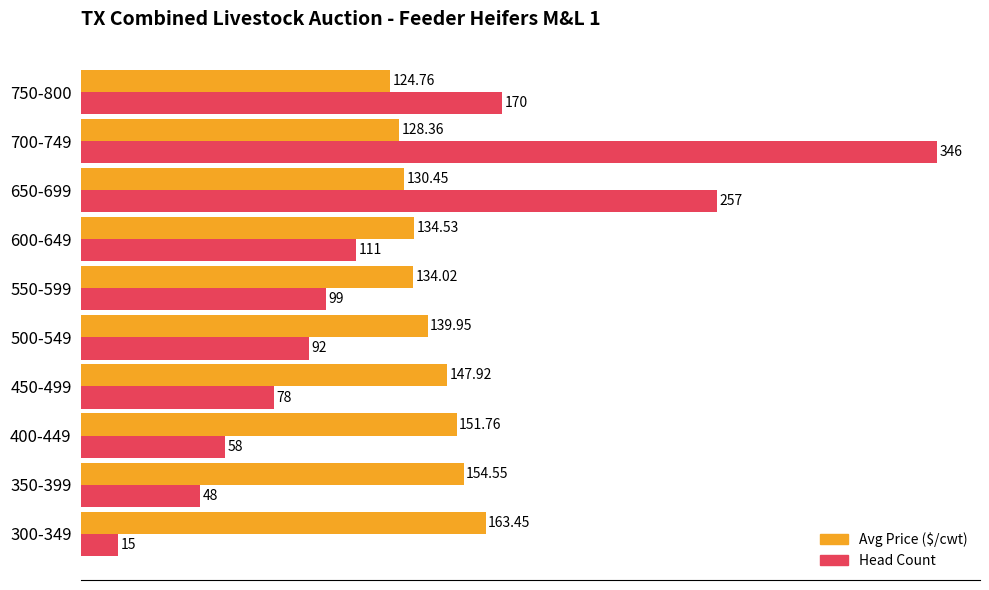

What is the spread (max minus min) of values at 550-599?

35.0